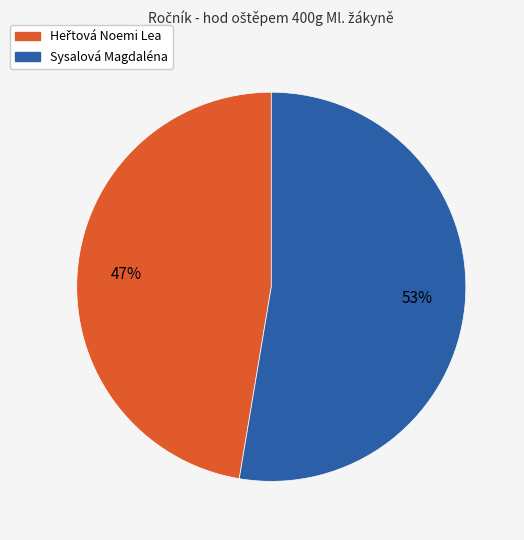

The Sysalová Magdaléna slice represents 46% of the pie. True or false?

False